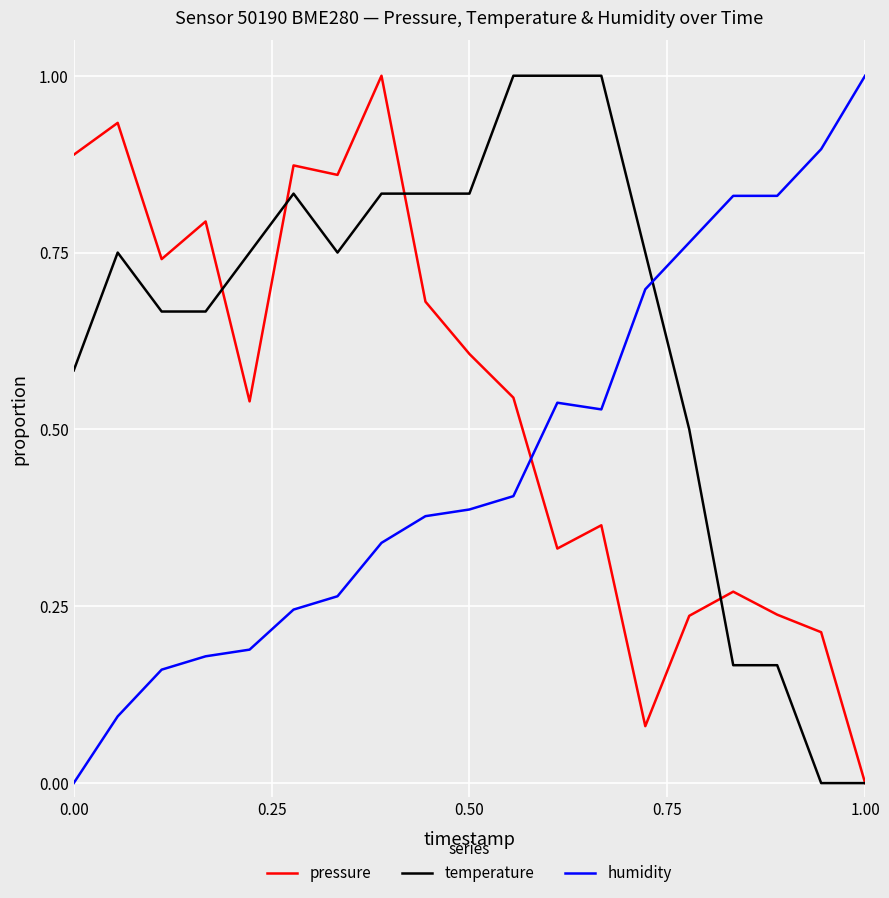

What is the difference between the maximum and minimum values in the humidity series?

1.0